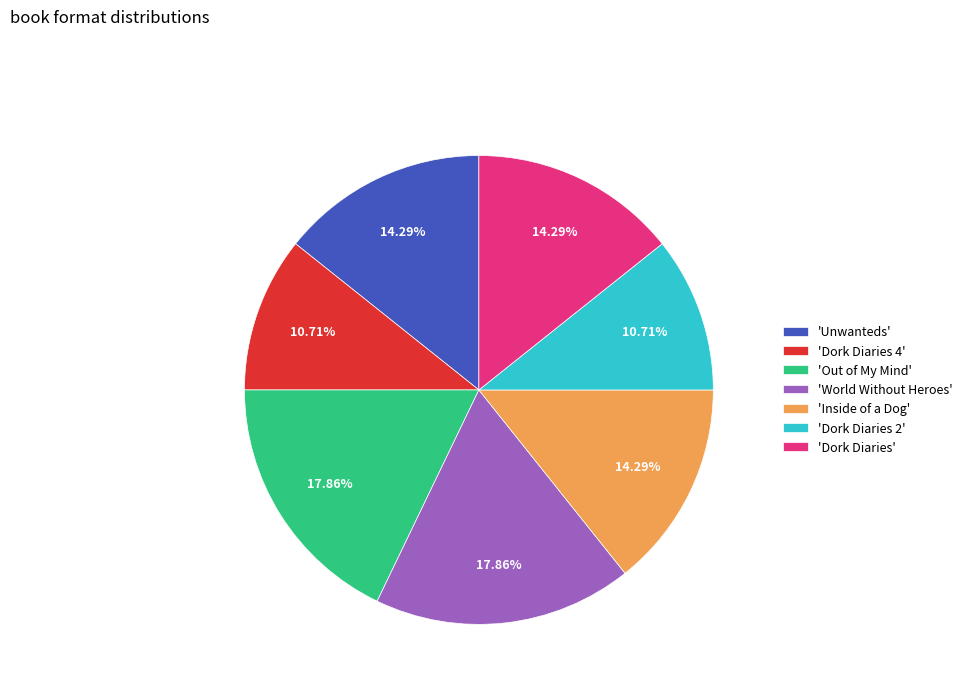

What is the ratio of the value at 'World Without Heroes' to the value at 'Dork Diaries 4'?

1.7